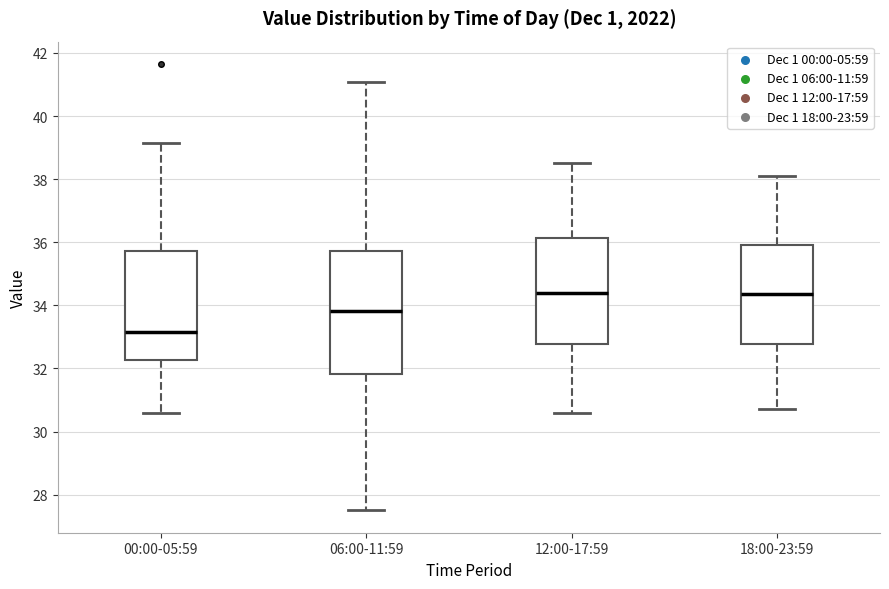

Reading left to right, read every box against the y-axis: the position of its median line, the range the box covers, and the ends of its whiskers. The values are not printed on the chart, so give them approximately, as read against the axis.

00:00-05:59: median 33.2, box 32.2 to 35.8, whiskers 30.6 to 39.2
06:00-11:59: median 33.8, box 31.8 to 35.8, whiskers 27.6 to 41.0
12:00-17:59: median 34.4, box 32.8 to 36.2, whiskers 30.6 to 38.6
18:00-23:59: median 34.4, box 32.8 to 36.0, whiskers 30.8 to 38.2